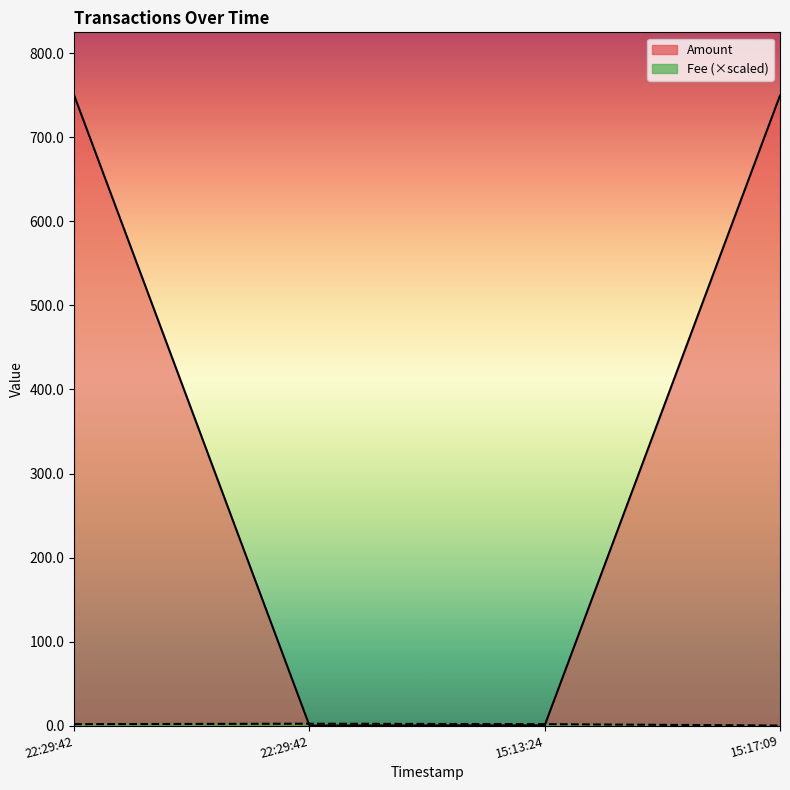

What are all the series names shown in the legend?

Amount, Fee